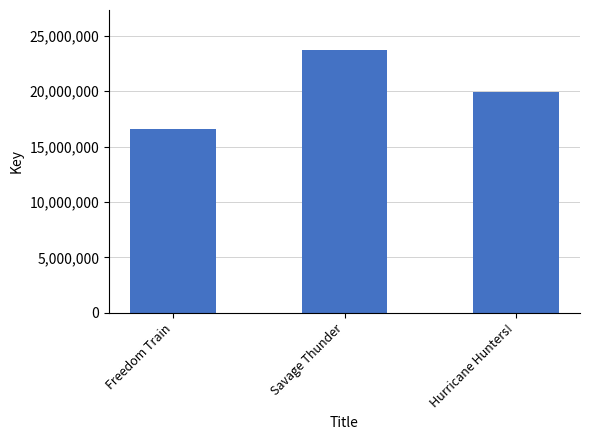

True or false: the data shows 11118056 at Hurricane Hunters!.

False